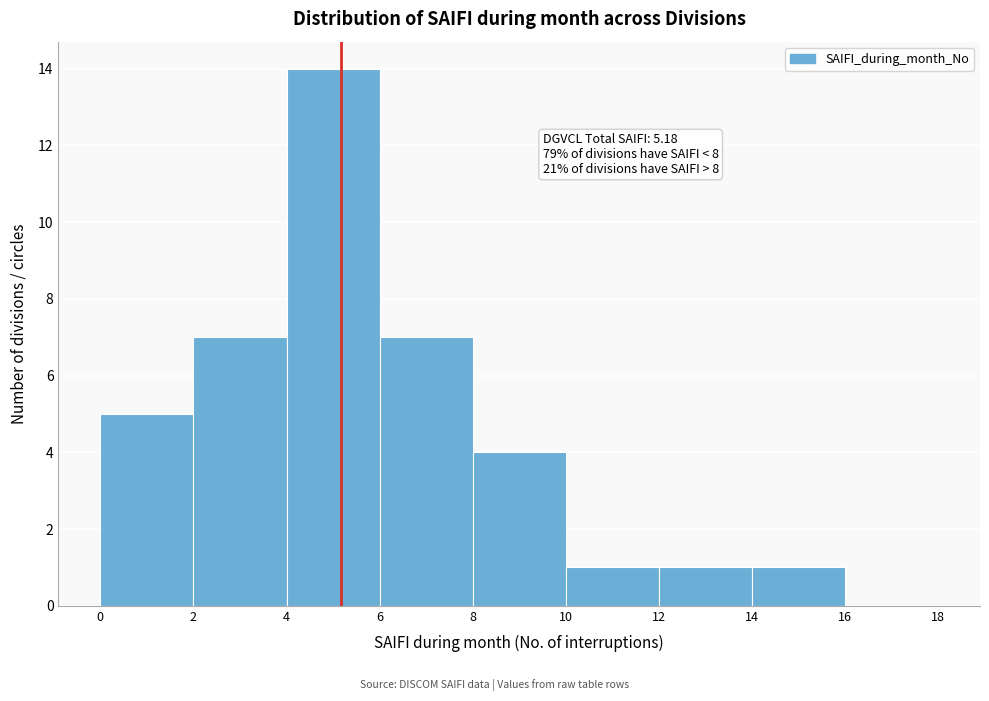

Over which range of the x-axis is the bar tallest?

4 to 6